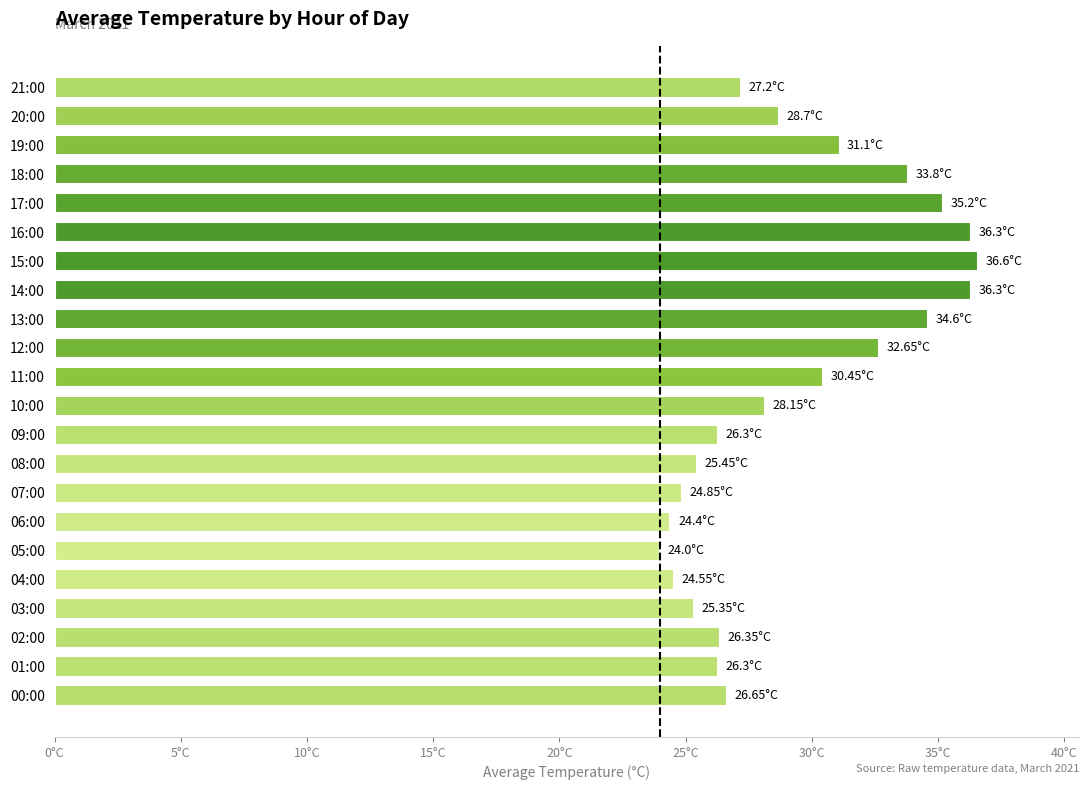

At which label is the value closest to 30?

11:00